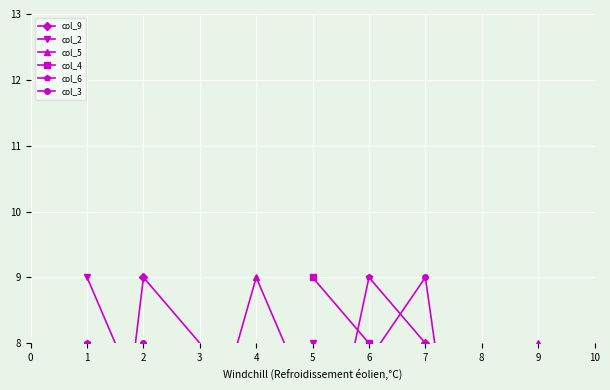

What is the value of the col_3 point at the 4th from the left?

9